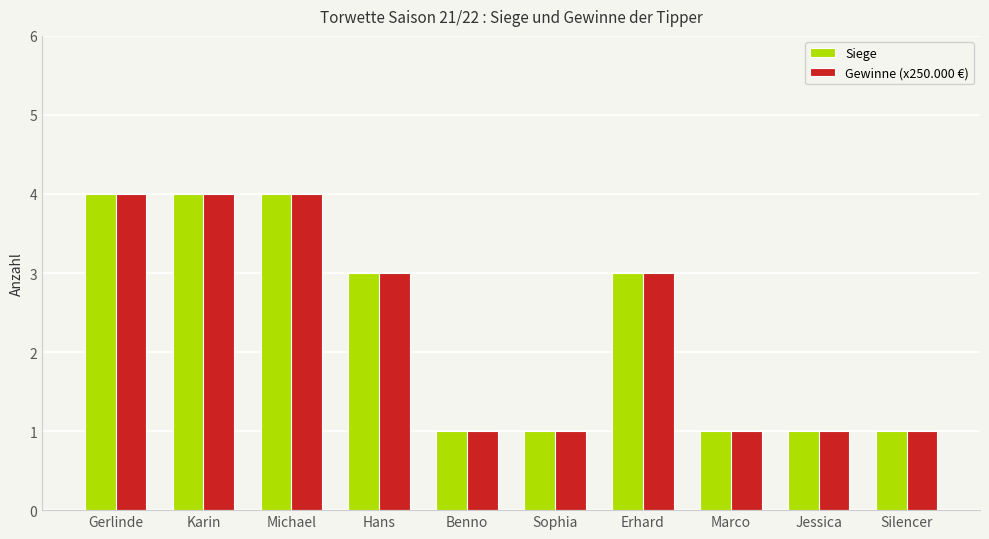

What is the maximum value shown in the chart?

4